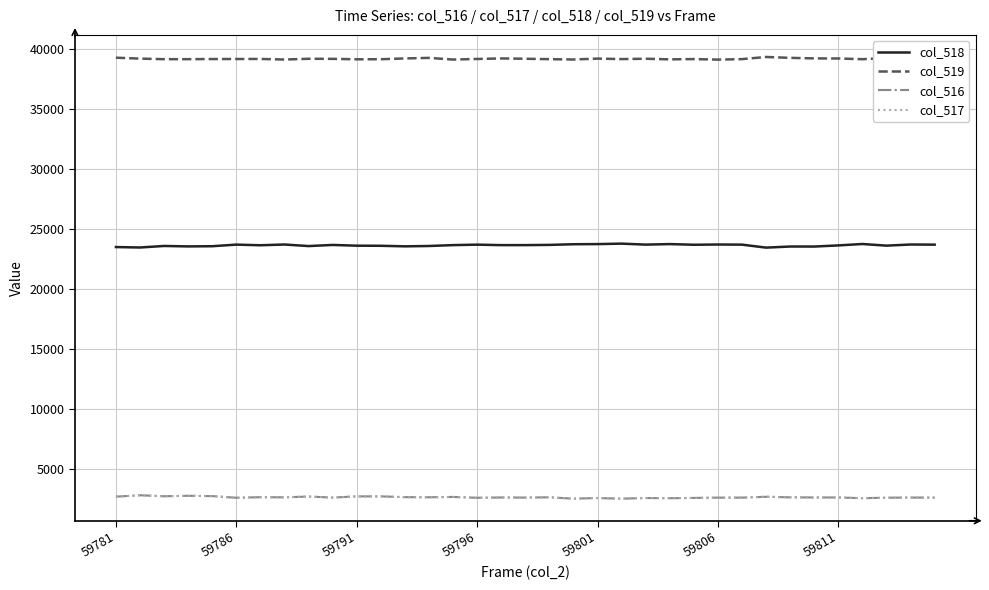

Which series has the largest total across all categories?

col_519